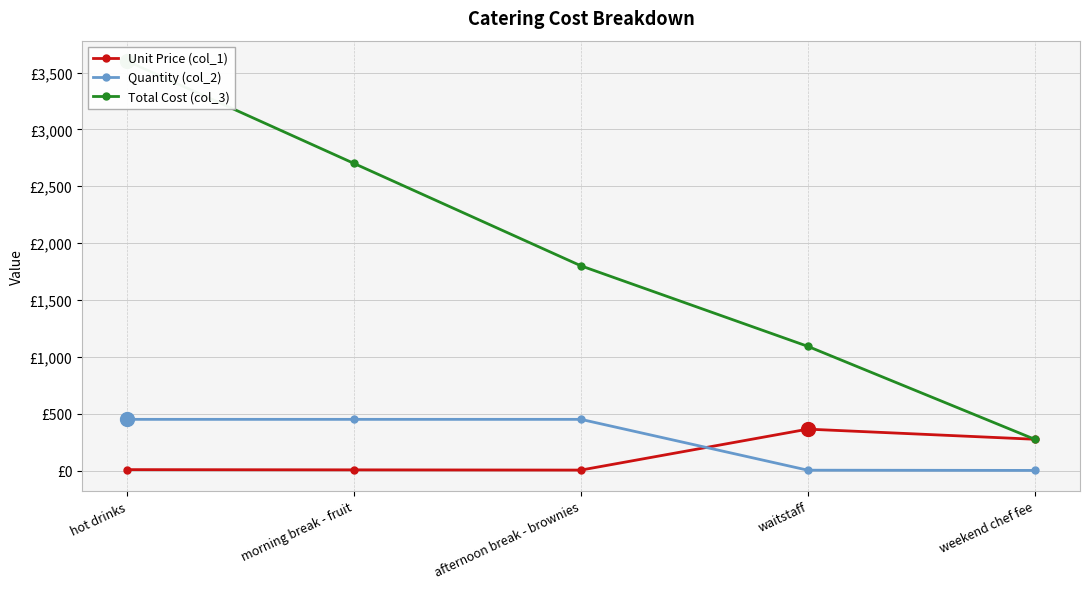

Rank the series at hot drinks from lowest to highest value.

Unit Price (col_1), Quantity (col_2), Total Cost (col_3)